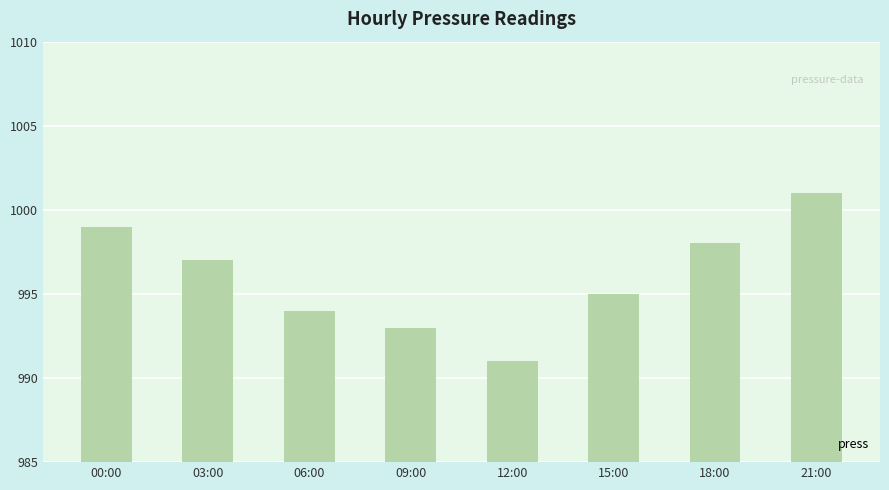

What is the sum of all values?

7968